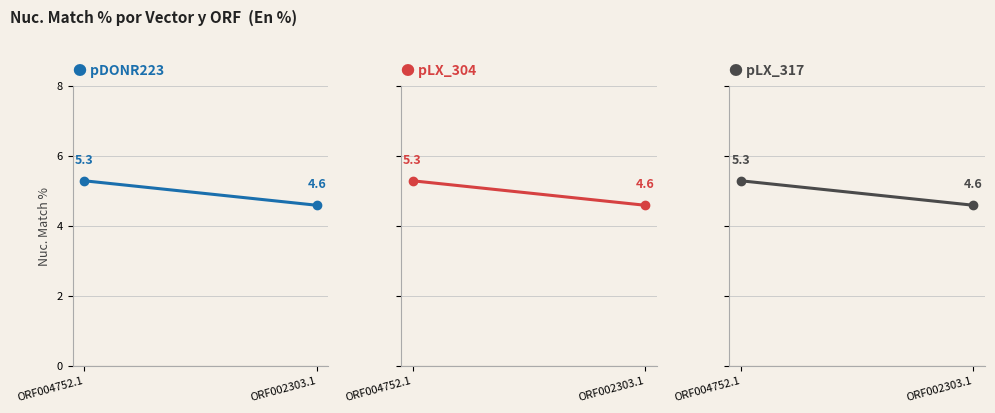

What is the average value of the pLX_317 series?

4.9